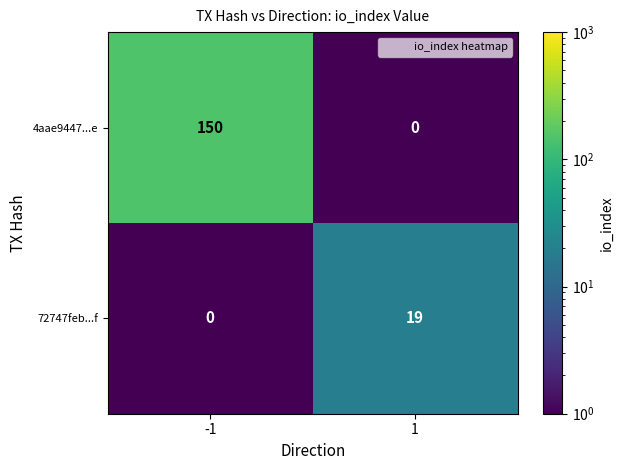

The value of 72747feb...f at 1 is 11. True or false?

False